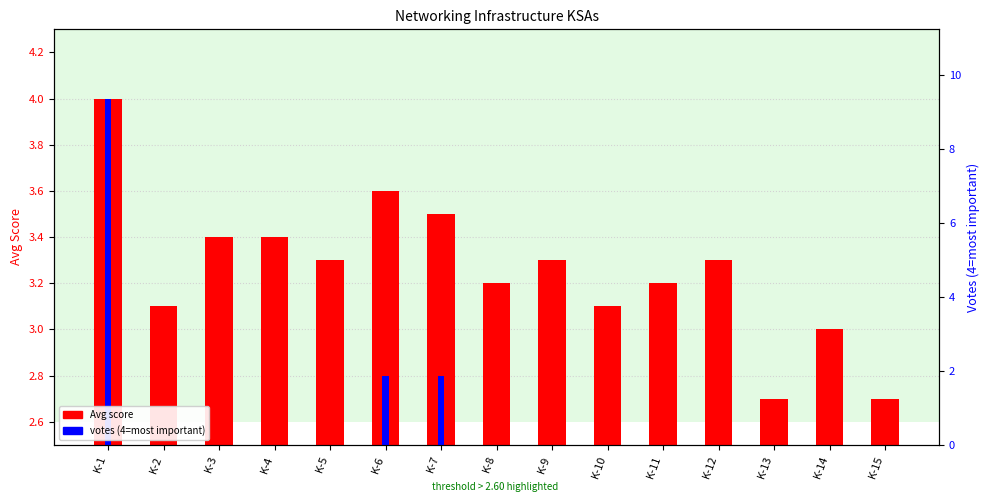

Which series changed the most between K-3 and K-11?

Avg score